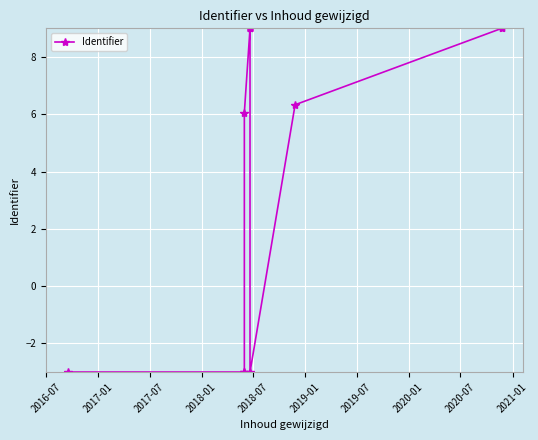

Does the chart display data point markers on the line(s)?

Yes